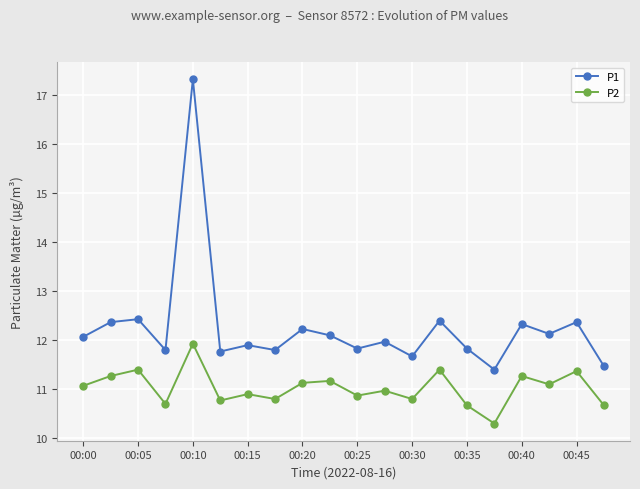

List the series in order of their overall mean, highest first.

P1, P2